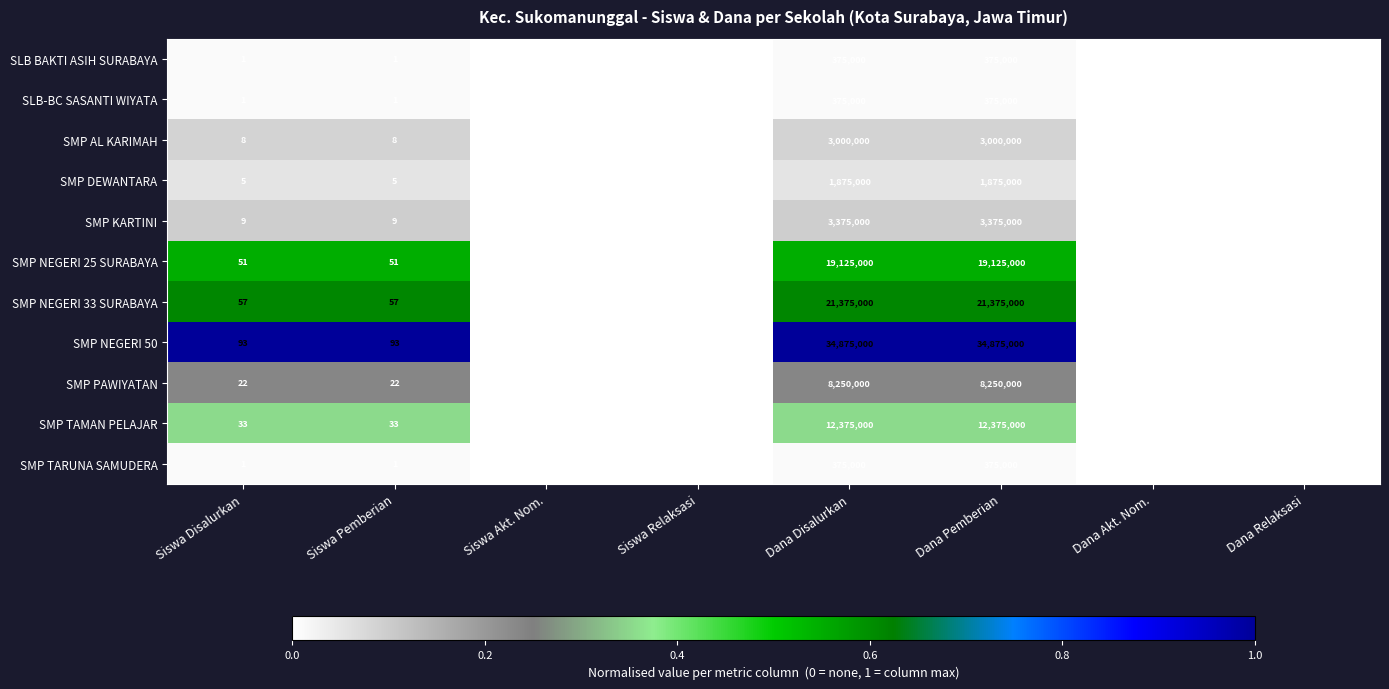

What is the total value across all series at Dana Disalurkan?

105375000